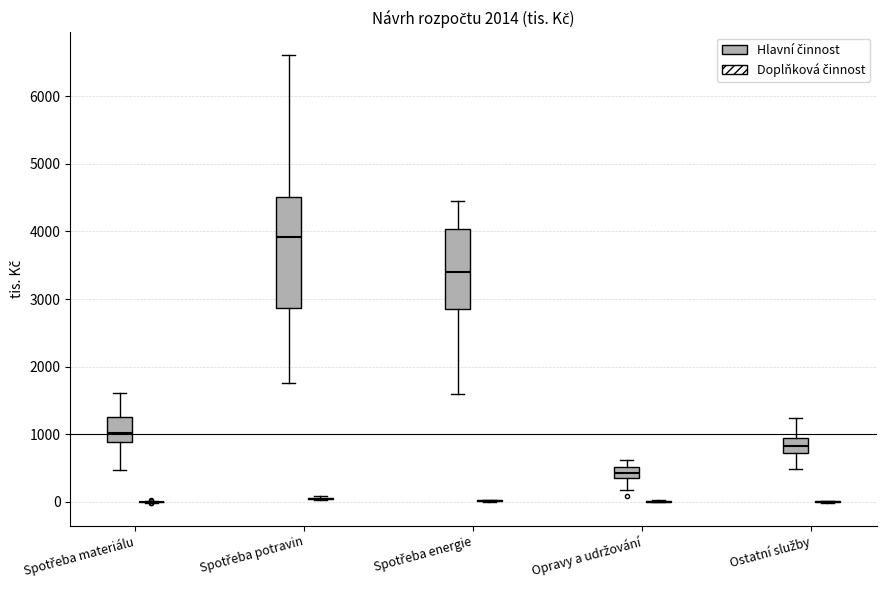

Reading left to right, transcribe this box plot: for each box, give where its median line is, the range the box spans, and where its two whiskers end, as read against the y-axis. The values are not printed on the chart, so give them approximately, as read against the axis.

Spotřeba materiálu (Hlavní činnost): median 1000, box 900 to 1300, whiskers 500 to 1600
Spotřeba materiálu (Doplňková činnost): box collapsed to a line at 0, whiskers 0 to 0
Spotřeba potravin (Hlavní činnost): median 3900, box 2900 to 4500, whiskers 1800 to 6600
Spotřeba potravin (Doplňková činnost): box collapsed to a line at 0, whiskers 0 to 100
Spotřeba energie (Hlavní činnost): median 3400, box 2900 to 4000, whiskers 1600 to 4400
Spotřeba energie (Doplňková činnost): box collapsed to a line at 0, whiskers 0 to 0
Opravy a udržování (Hlavní činnost): median 400 (inside the box), box 400 to 500, whiskers 200 to 600
Opravy a udržování (Doplňková činnost): box collapsed to a line at 0, whiskers 0 to 0
Ostatní služby (Hlavní činnost): median 800, box 700 to 900, whiskers 500 to 1200
Ostatní služby (Doplňková činnost): box collapsed to a line at 0, whiskers 0 to 0